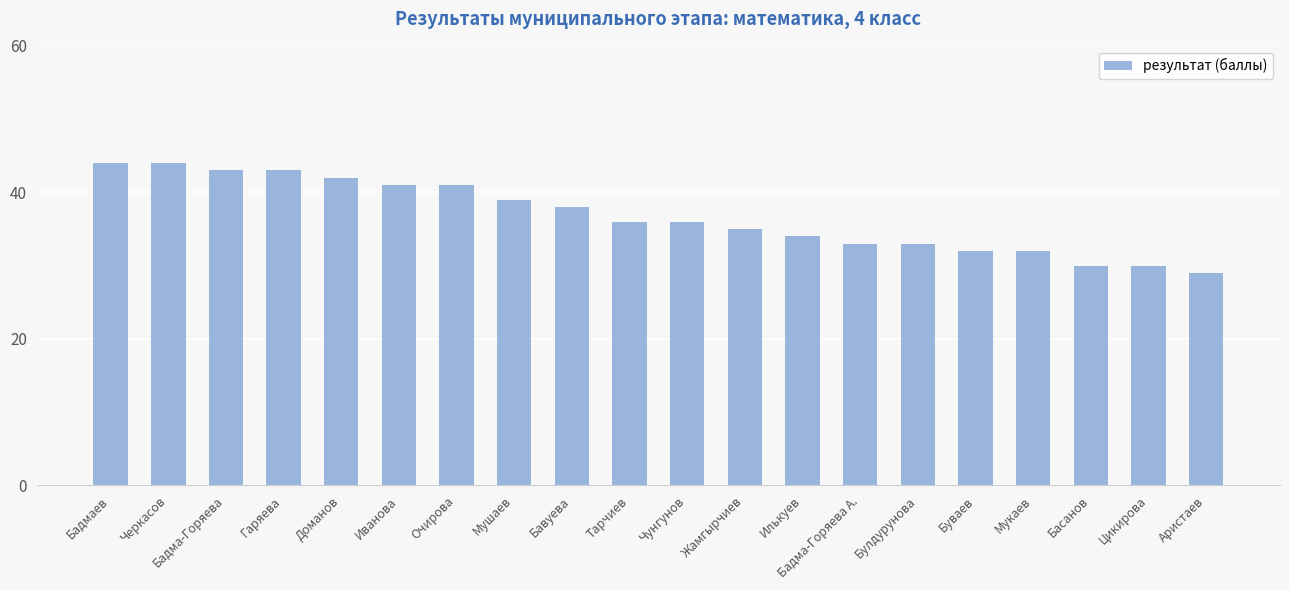

What is the ratio of the value at Гаряева to the value at Цикирова?

1.4